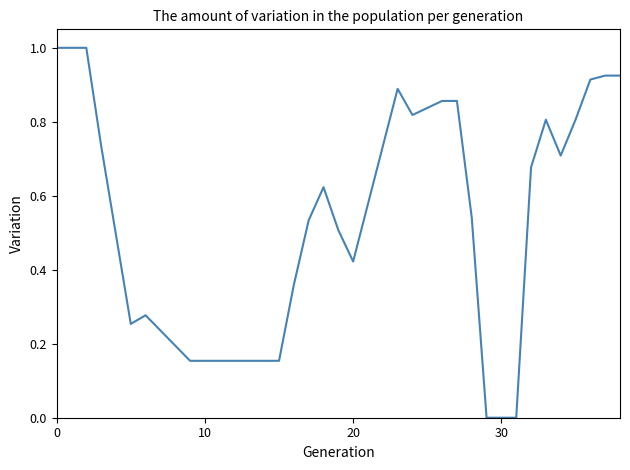

What is the greatest value displayed?

1.0